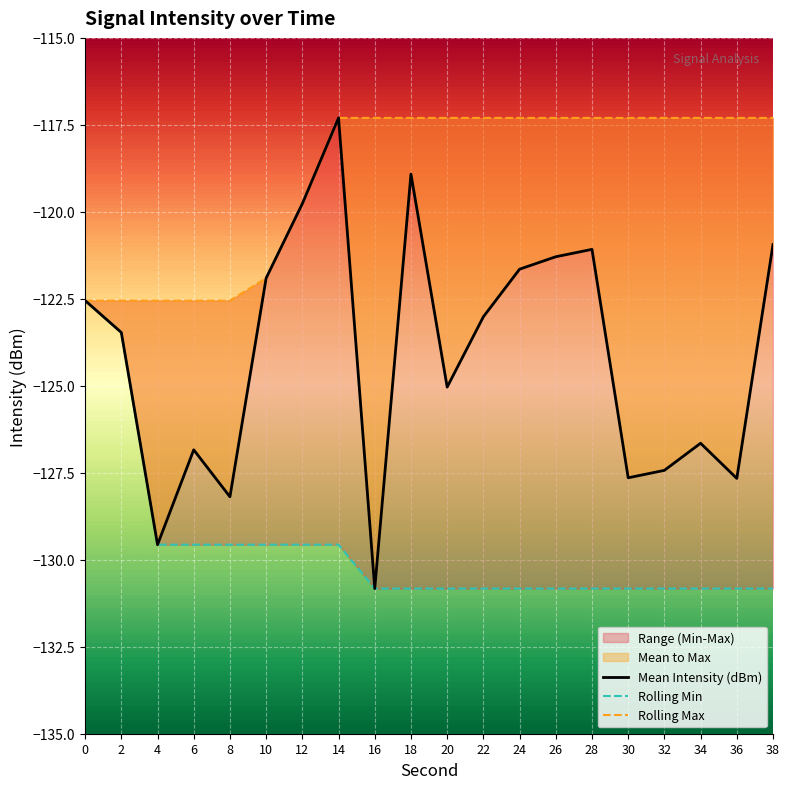

Rank the series at 16 from highest to lowest value.

Rolling Max, Mean Intensity (dBm), Rolling Min